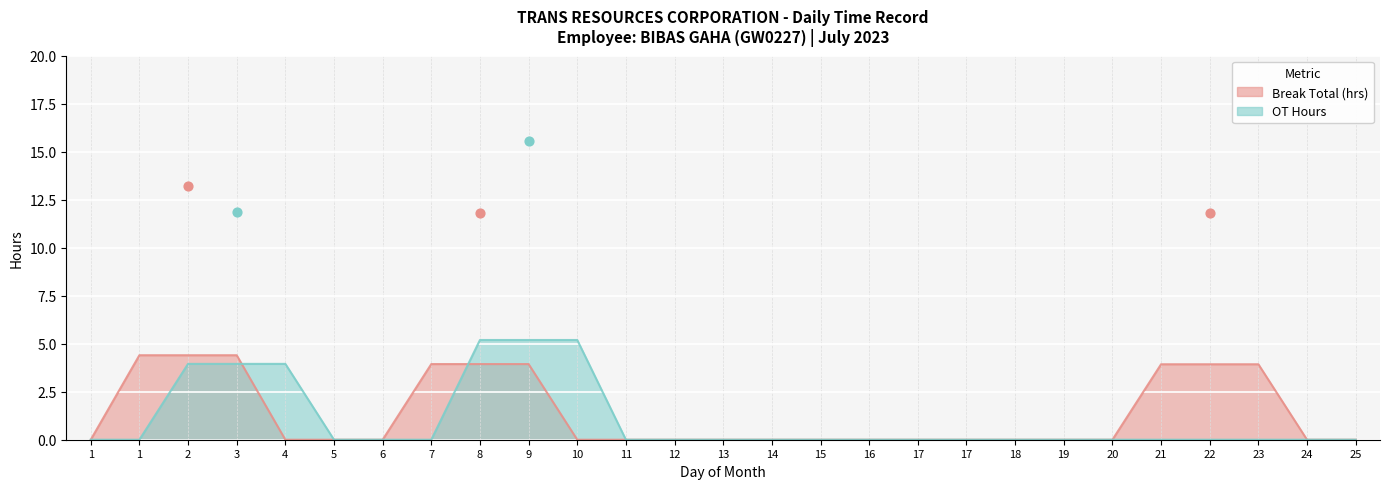

At how many categories does at least one series exceed 13?

2